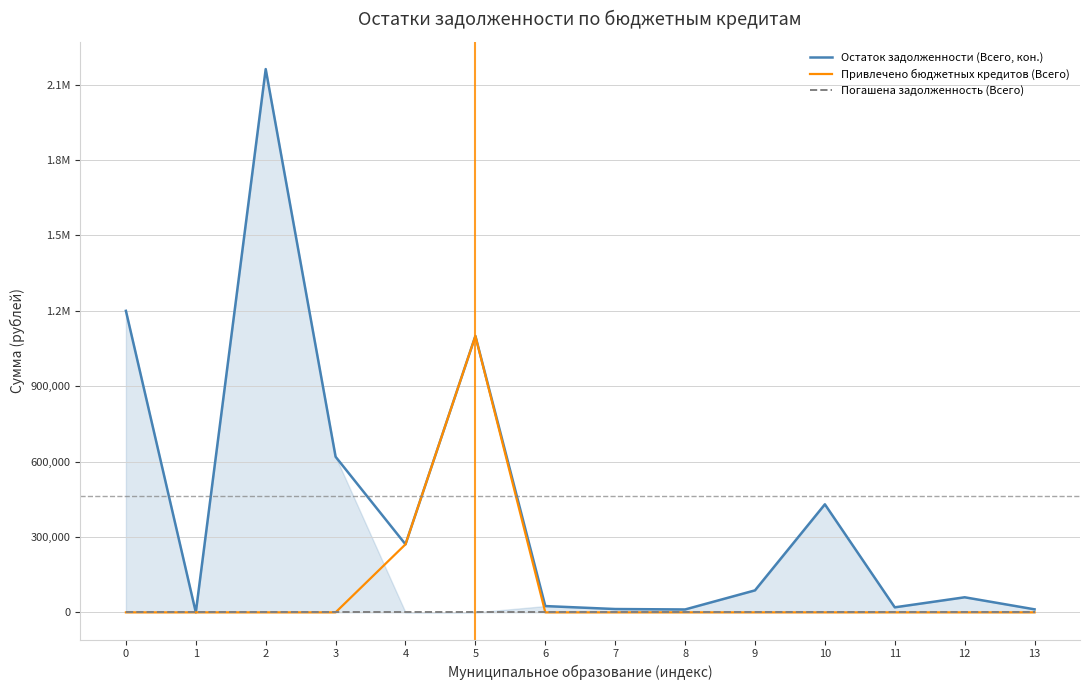

Does the chart display data point markers on the line(s)?

No